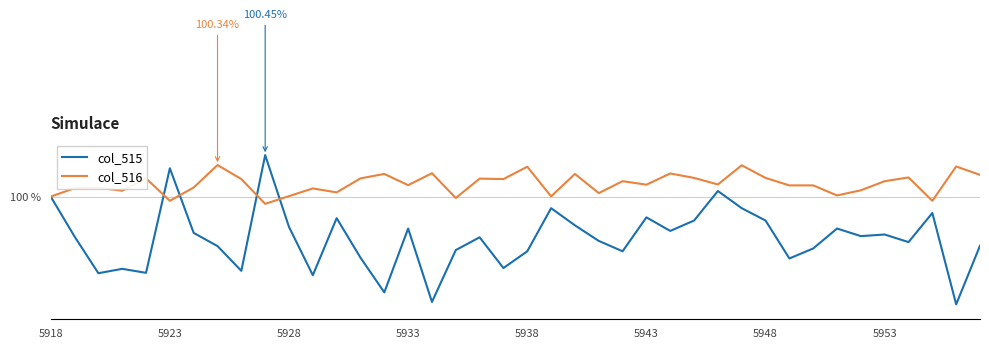

What are all the series names shown in the legend?

col_515, col_516